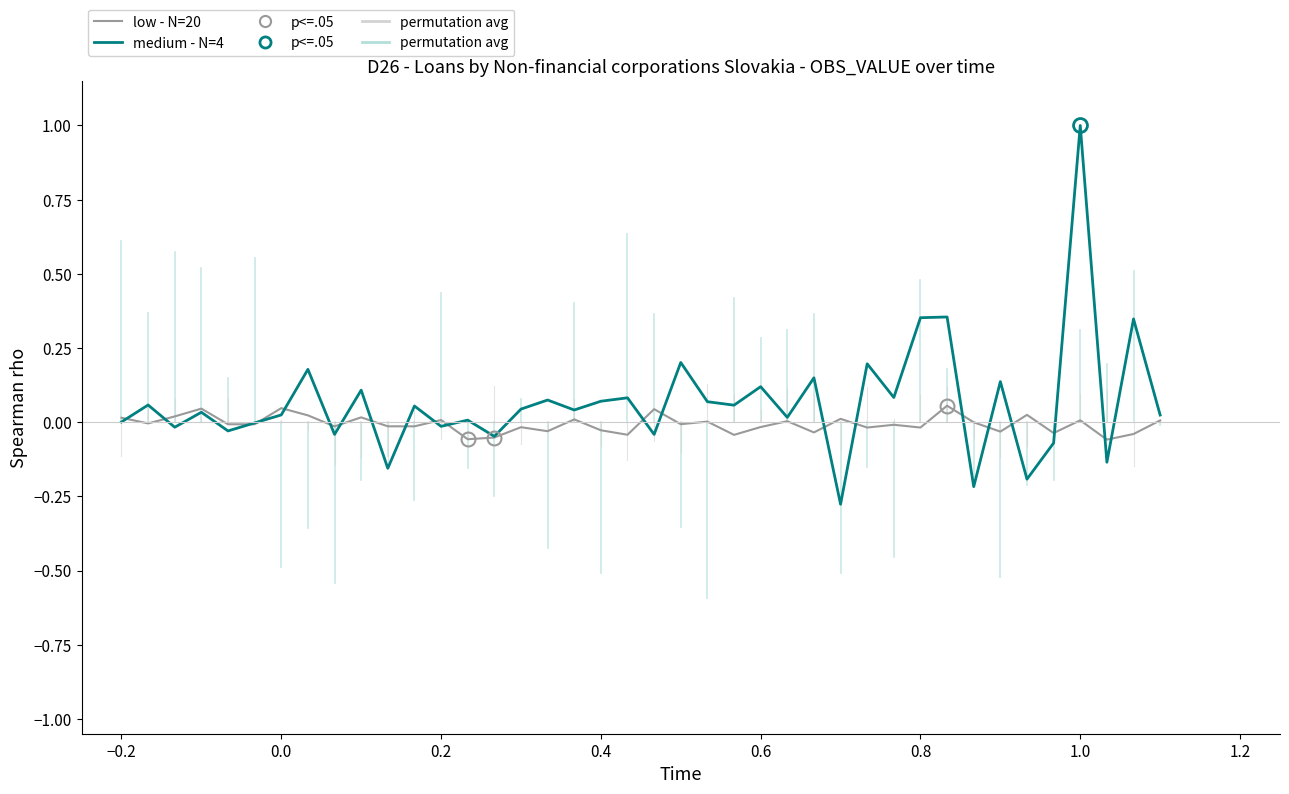

What is the greatest value displayed?

1.0